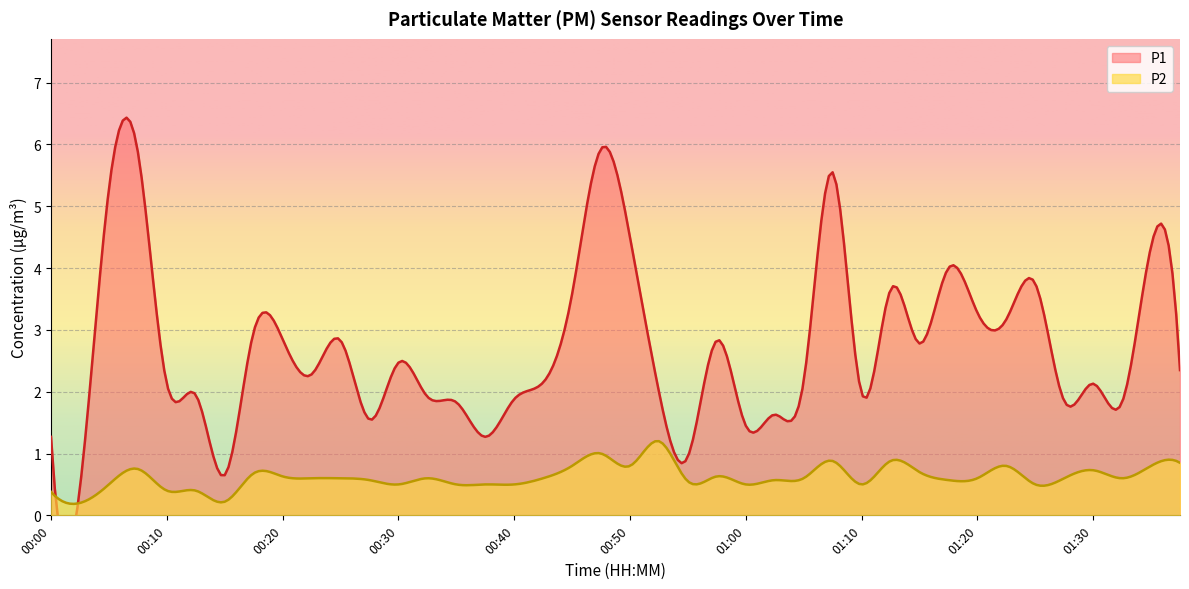

How many values in the P1 series exceed 2?

24